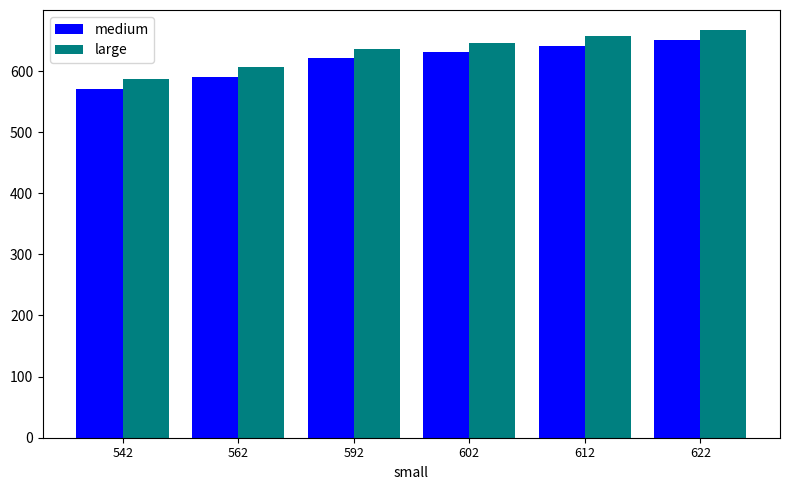

What is the maximum value for large?

666.5